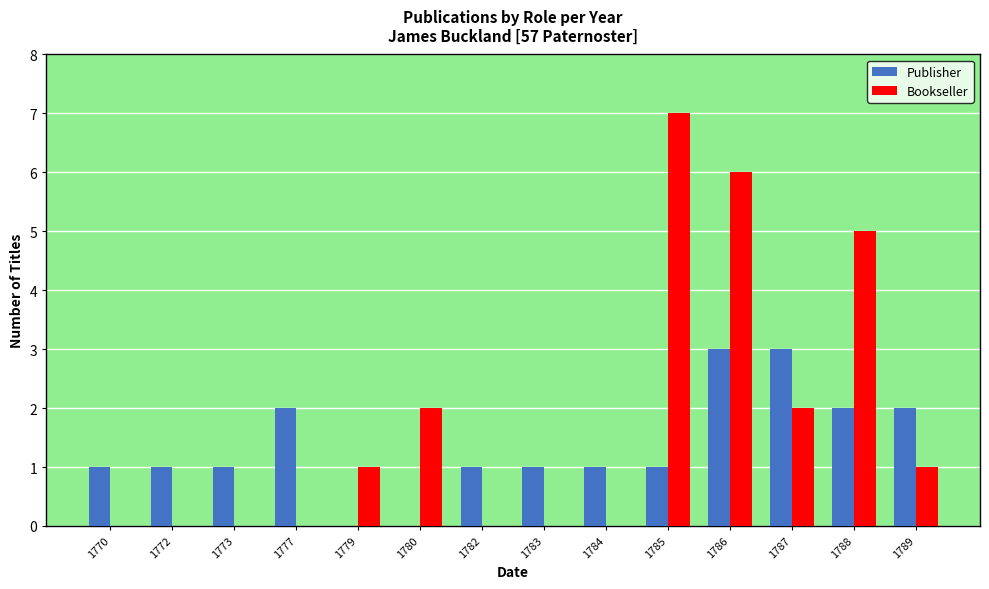

How many series are shown in this chart?

2